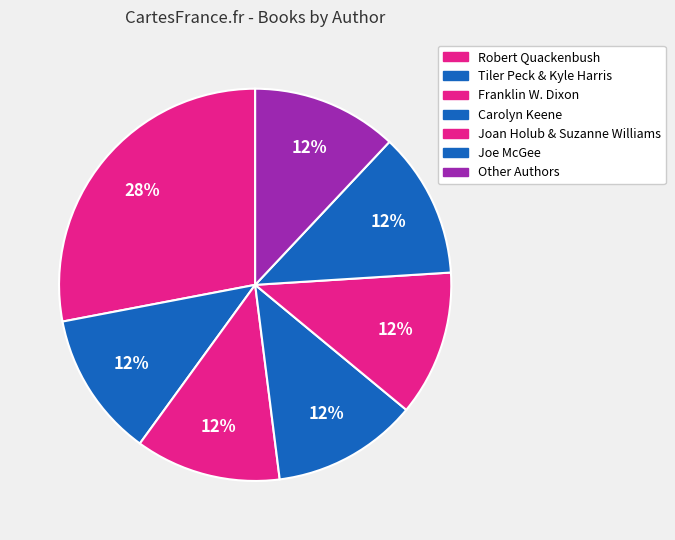

Is it true that Other Authors is 25% of the pie?

False